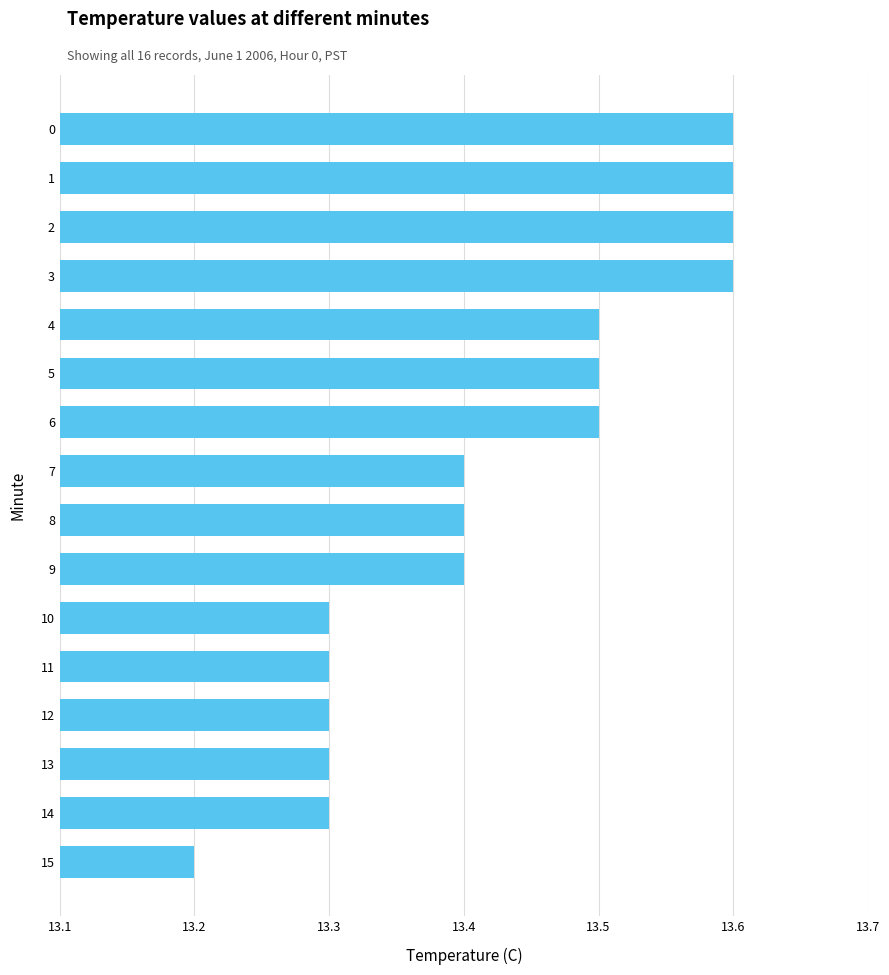

What is the sum of all values?

214.8